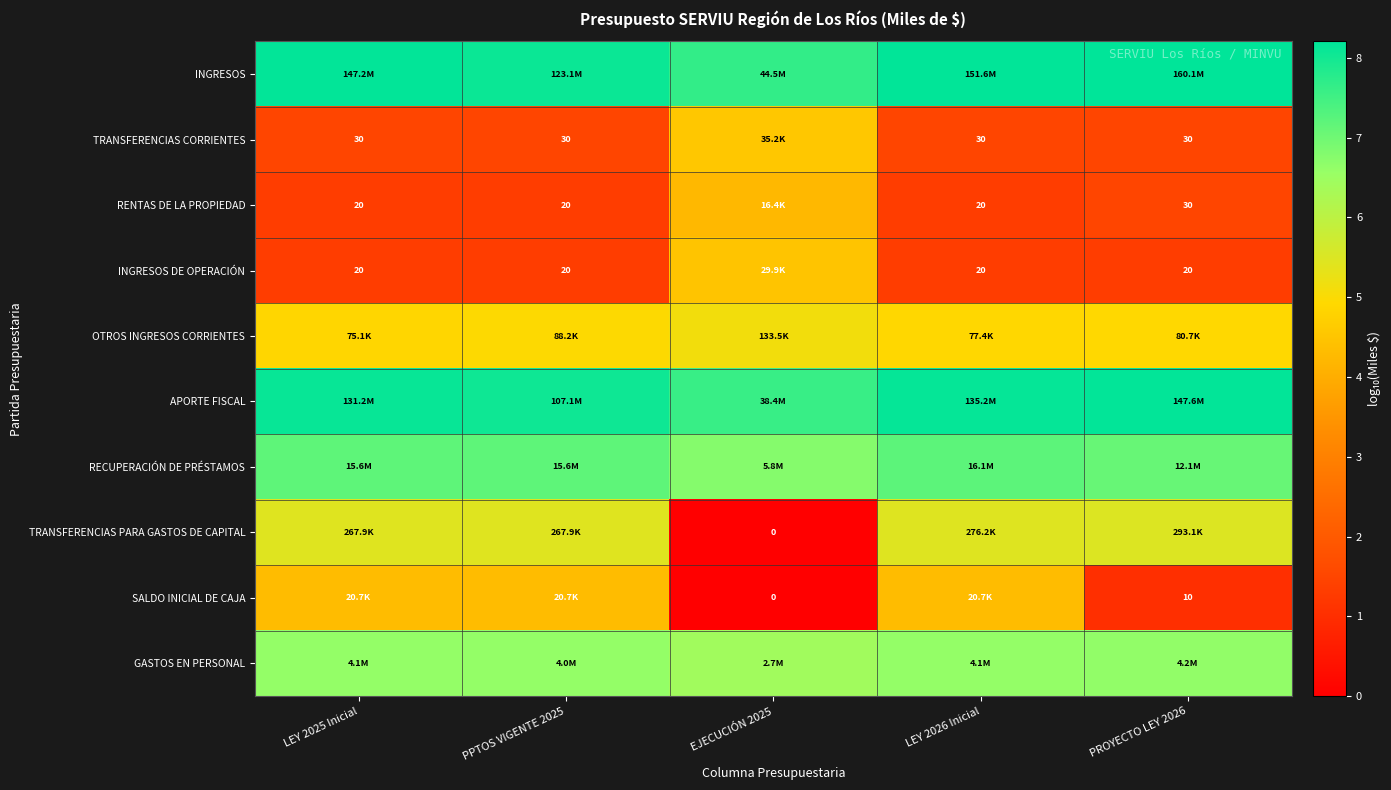

Which category has the highest value in the SALDO INICIAL DE CAJA series?

LEY 2025 Inicial